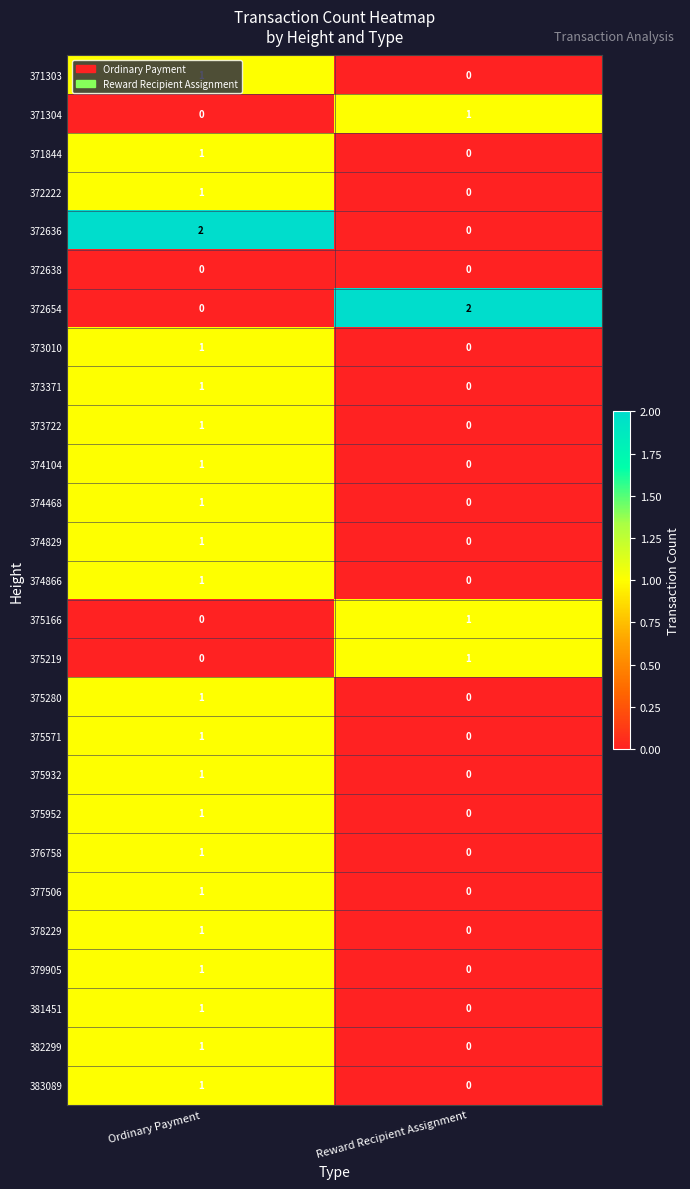

True or false: 381451 has a value of 0 at Reward Recipient Assignment.

True